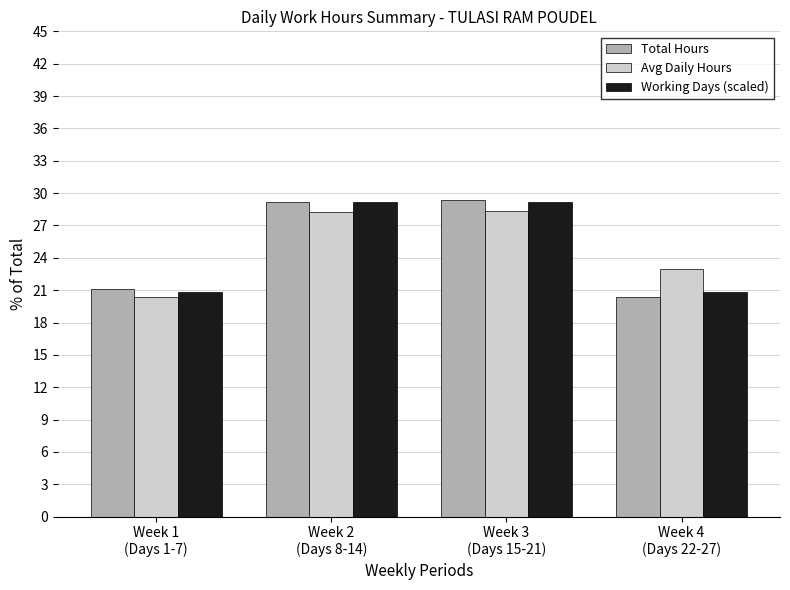

What is the maximum value for Total Hours?

29.3